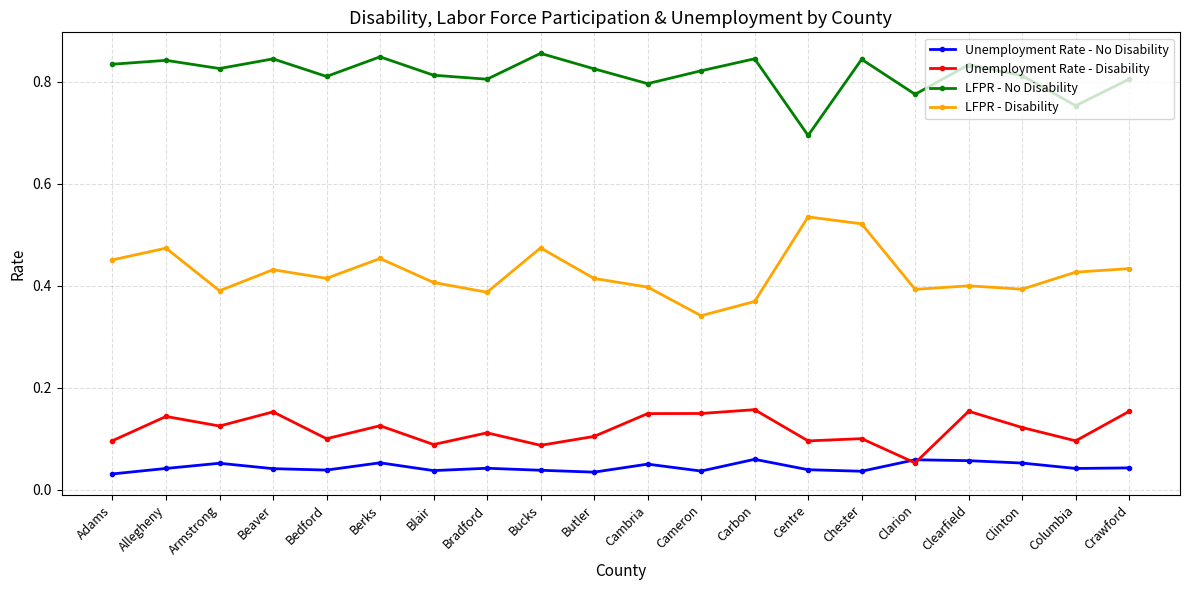

Rank the series by their maximum value, from lowest to highest.

Unemployment Rate - No Disability, Unemployment Rate - Disability, LFPR - Disability, LFPR - No Disability